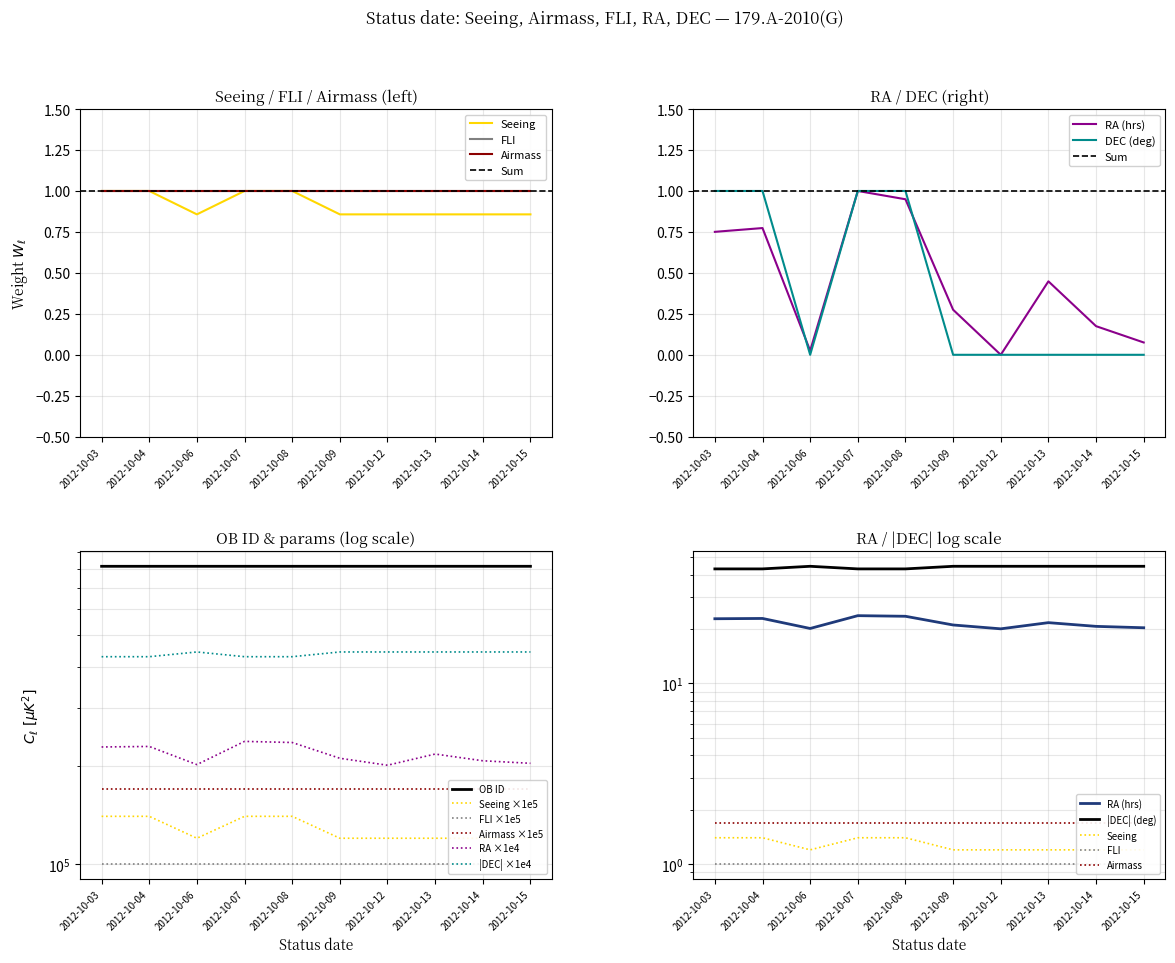

What is the value of the Seeing point at the 3rd from the left?

120000.0